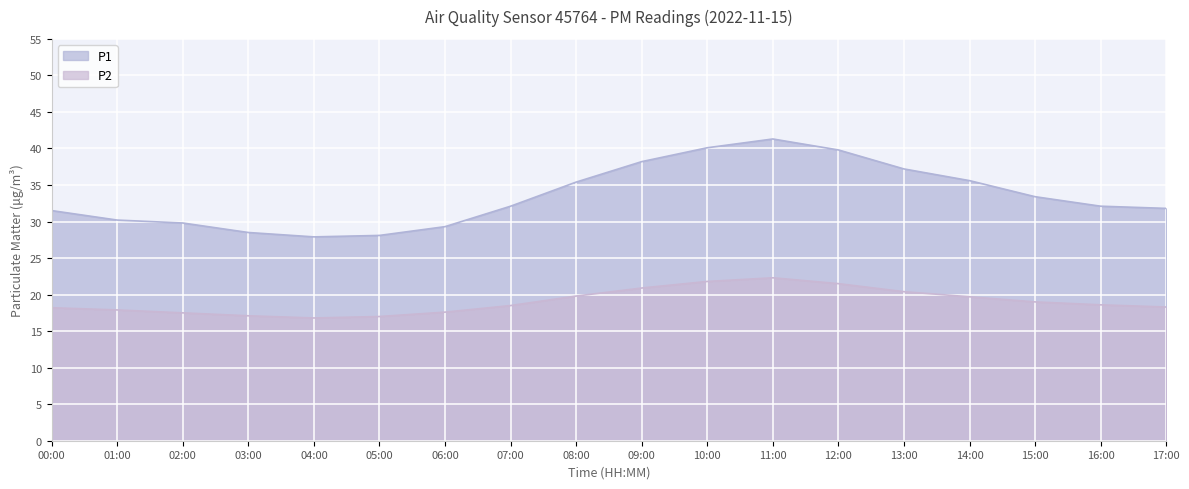

What is the sum of all P2 values?

342.9